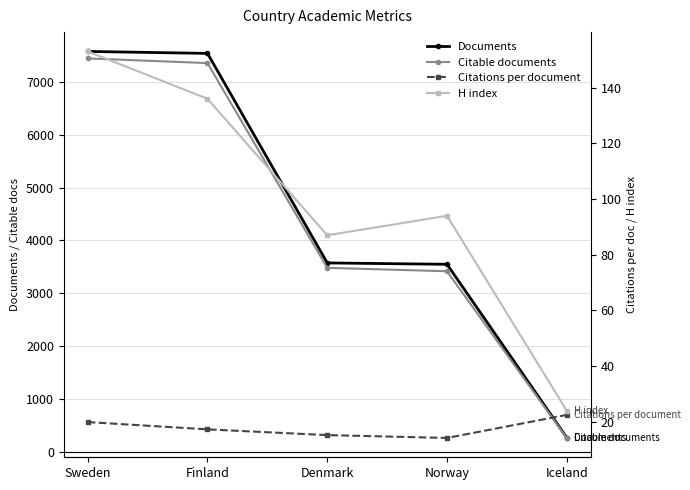

True or false: Documents and H index intersect in this chart.

False